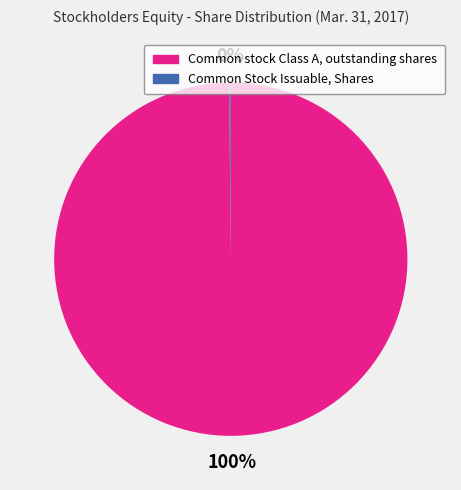

What is the largest slice in the pie chart?

Common stock Class A, outstanding shares